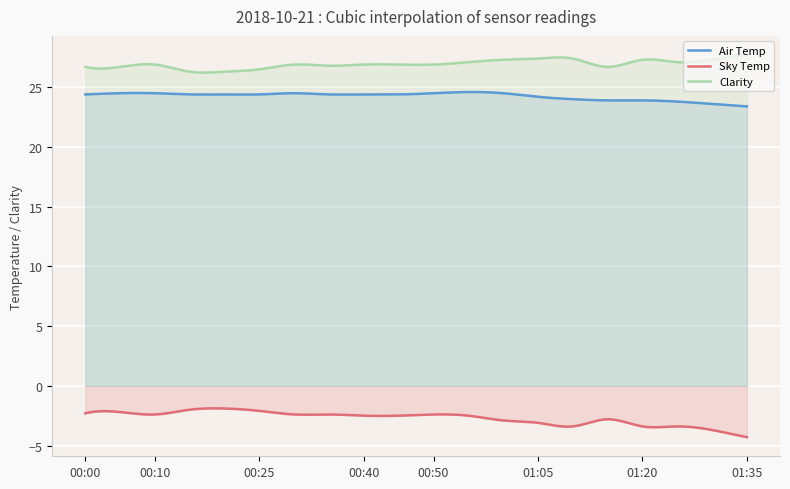

At how many categories does at least one series exceed 26?

300